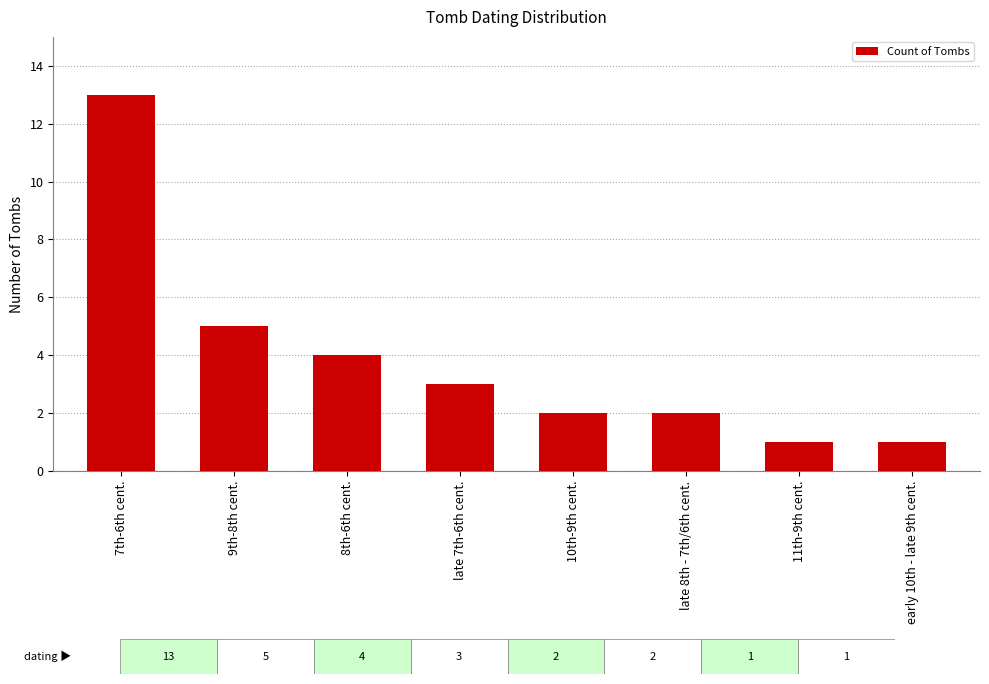

Between late 8th - 7th/6th cent. and late 7th-6th cent., which is larger?

late 7th-6th cent.